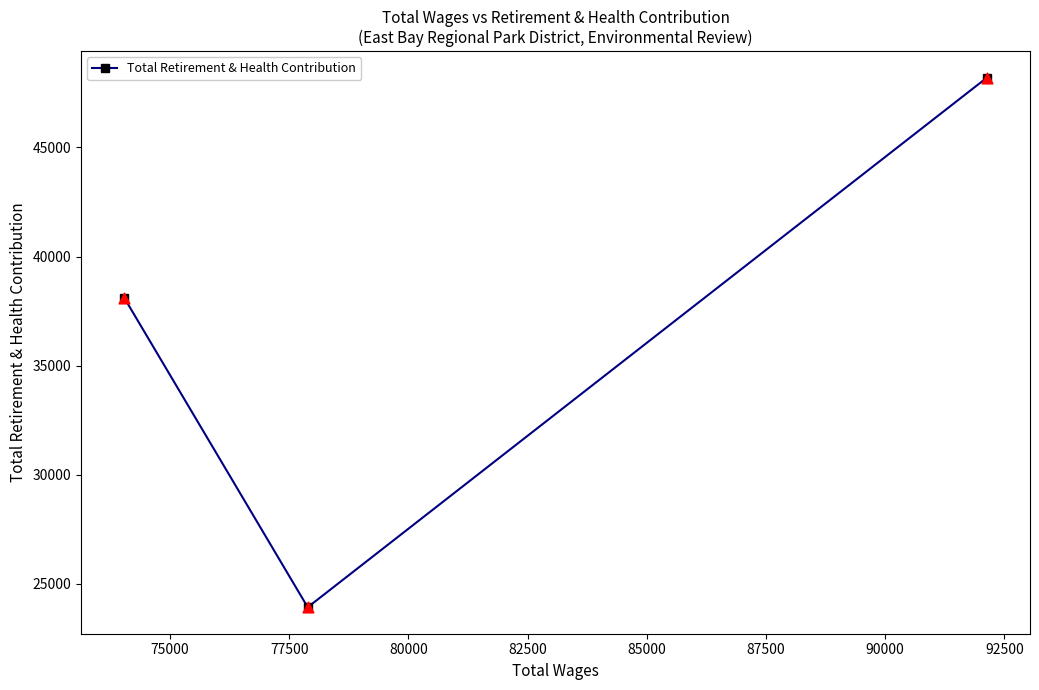

What is the average value?

36747